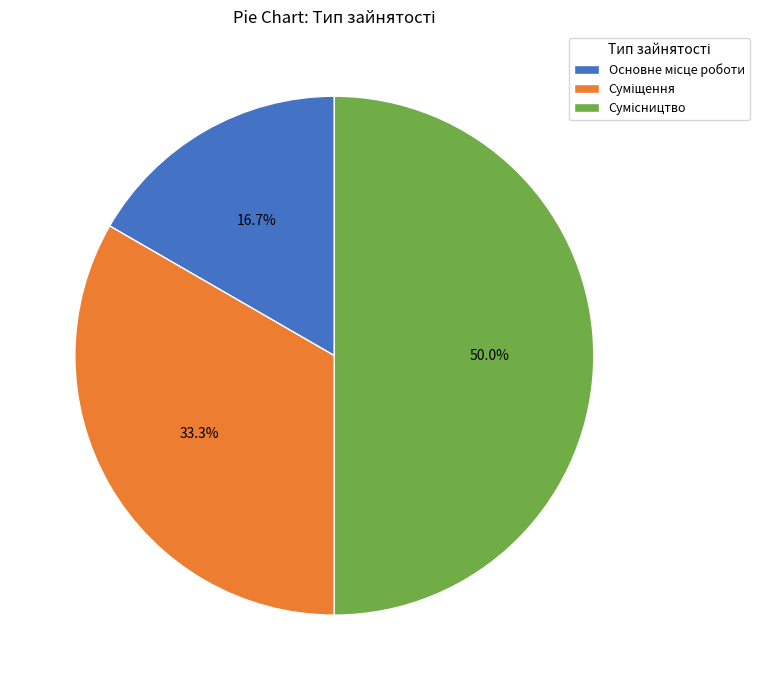

Is Сумісництво the majority of the pie?

No